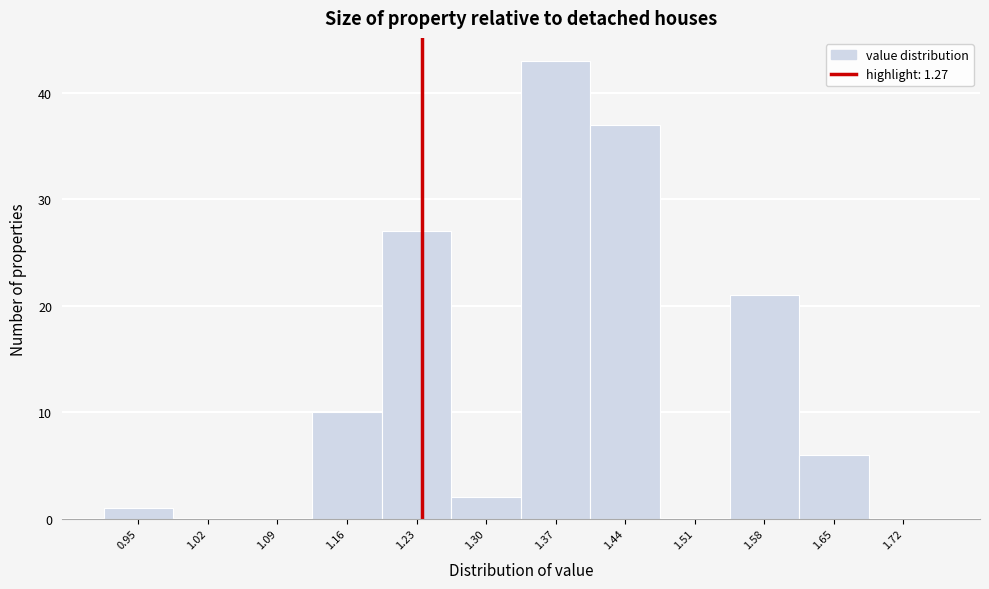

Reading left to right, what are all the values shown in this chart?

0.95=1	1.02=0	1.09=0	1.16=10	1.23=27	1.30=2	1.37=43	1.44=37	1.51=0	1.58=21	1.65=6	1.72=0